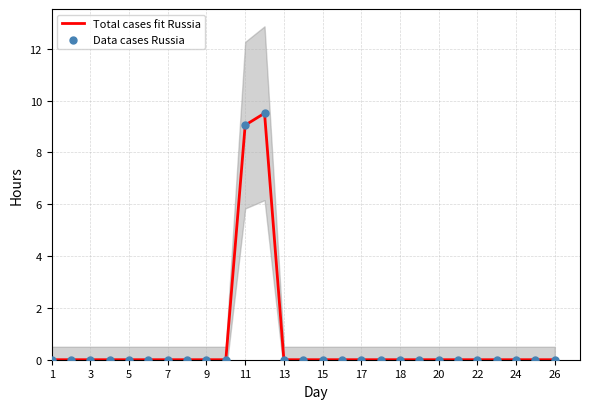

At how many categories does at least one series exceed 9?

2